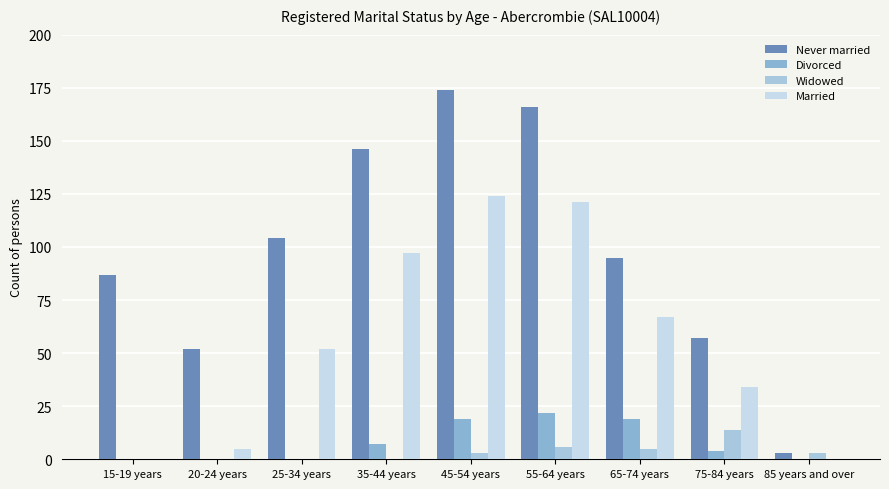

Reading left to right, extract all data points from this chart.

Never married: 87	52	104	146	174	166	95	57	3
Divorced: 0	0	0	7	19	22	19	4	0
Widowed: 0	0	0	0	3	6	5	14	3
Married: 0	5	52	97	124	121	67	34	0